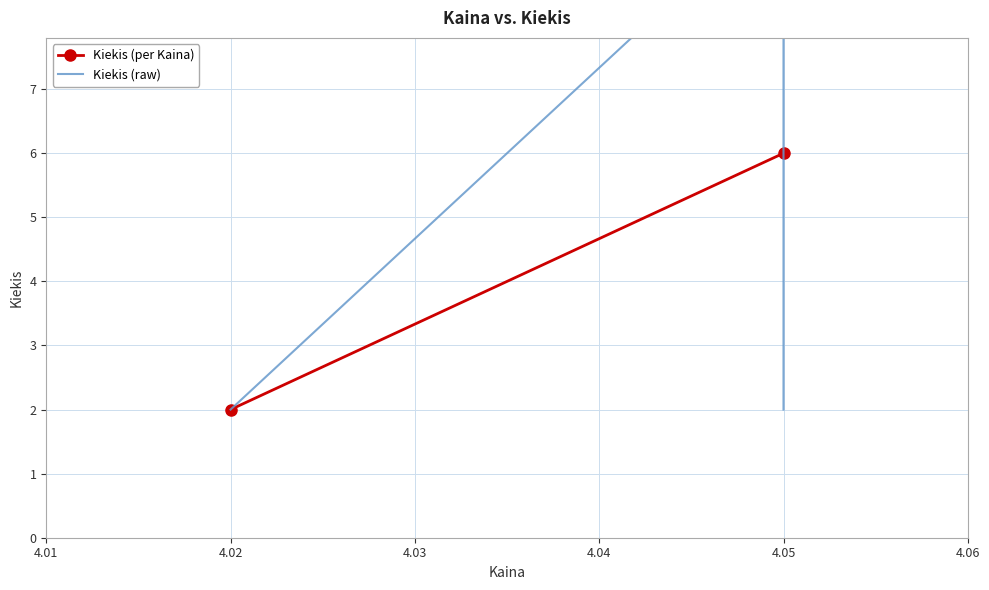

What is the sum of all values?

16